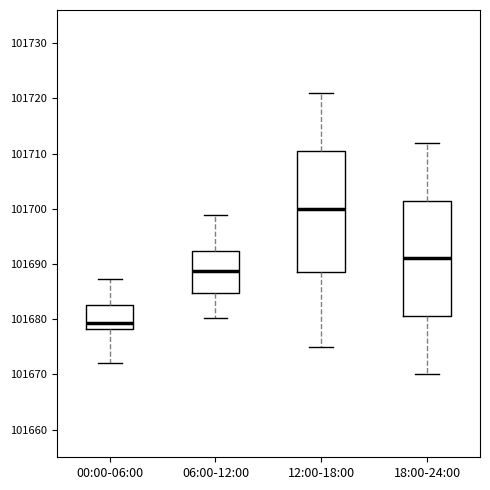

Where does the median line of the box for 12:00-18:00 sit on the y-axis? The values are not printed on the chart, so give them approximately, as read against the axis.

101700